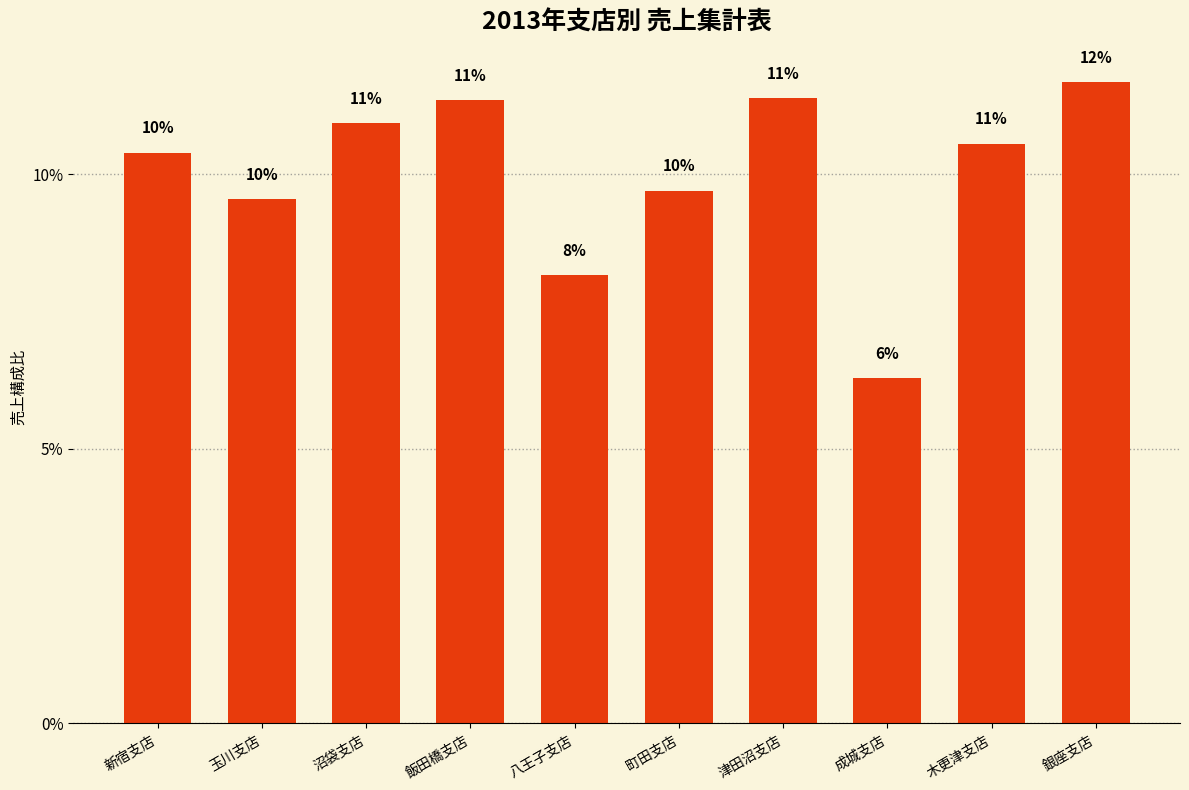

Where does the data first go above 10?

新宿支店